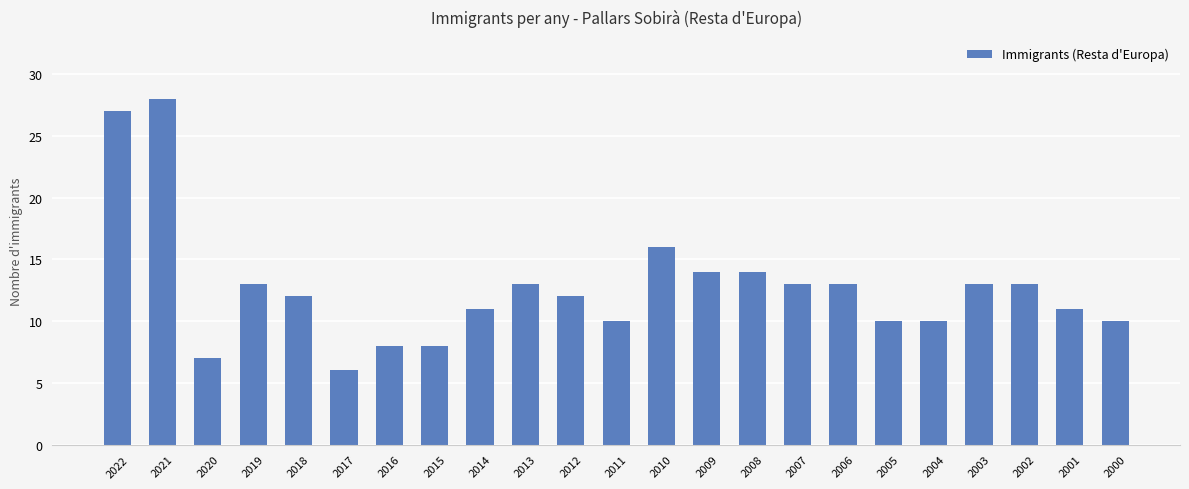

The value at 2000 is 16. True or false?

False